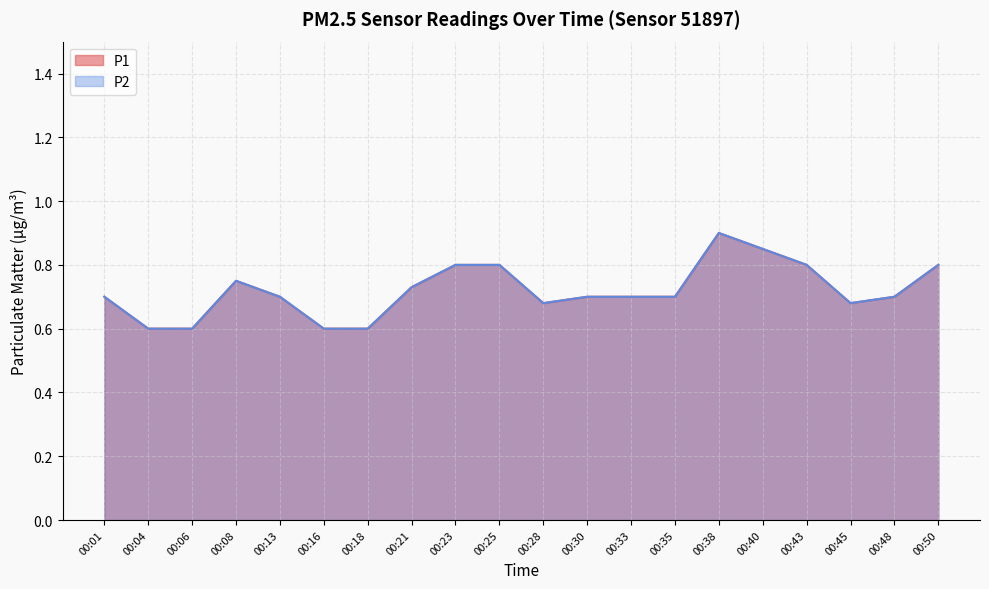

Which series changed the most between 00:06 and 00:30?

P1